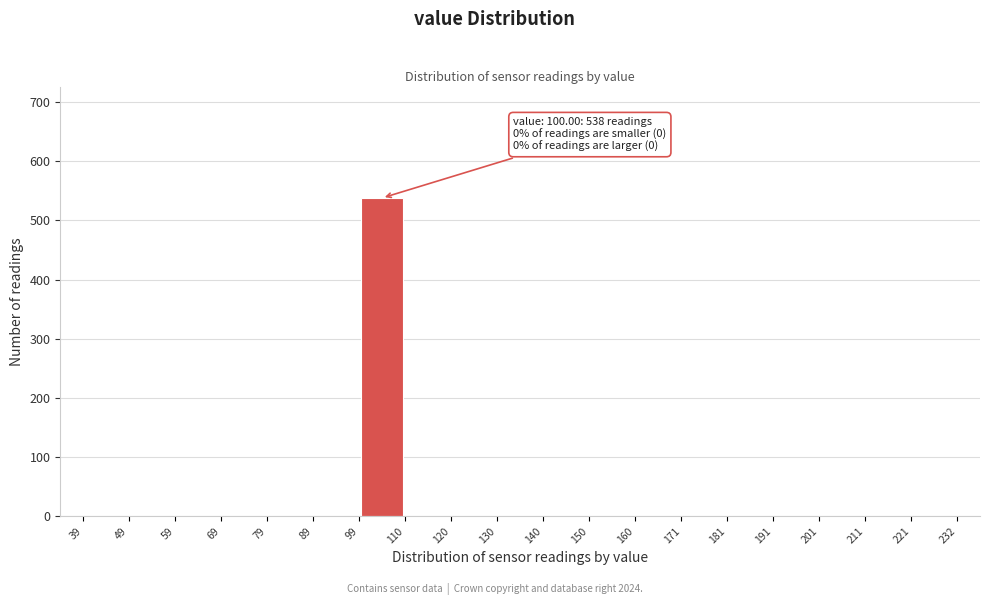

Over which range of the x-axis is the bar tallest?

99 to 110